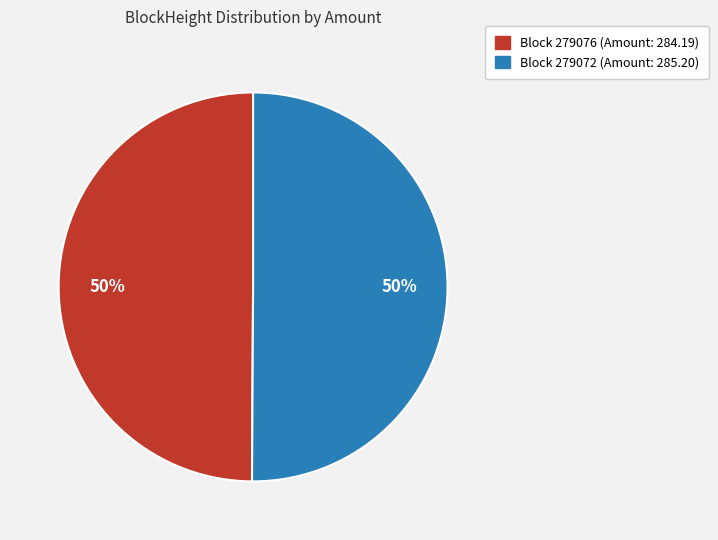

To the nearest percent, what is the average slice percentage?

50%